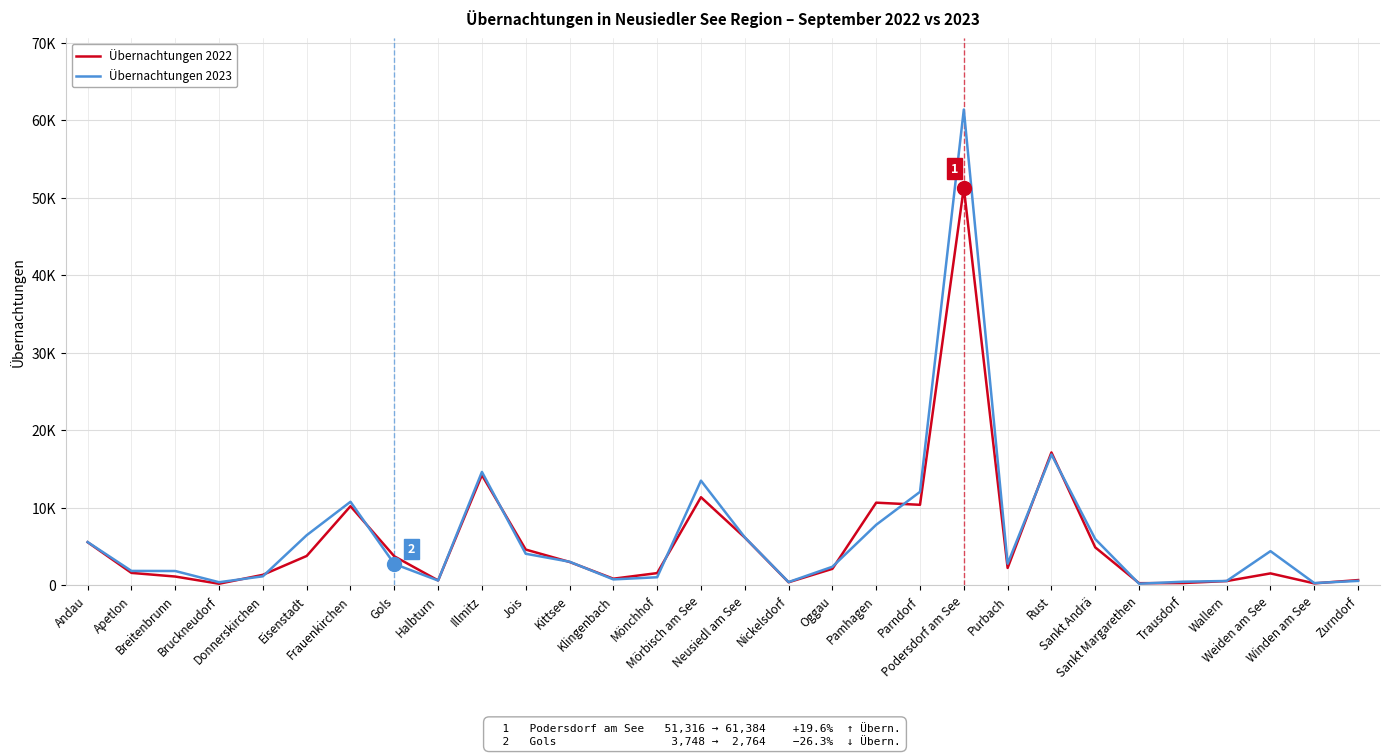

Is the value of Übernachtungen 2023 at Weiden am See greater than the value of Übernachtungen 2022 at Trausdorf?

Yes